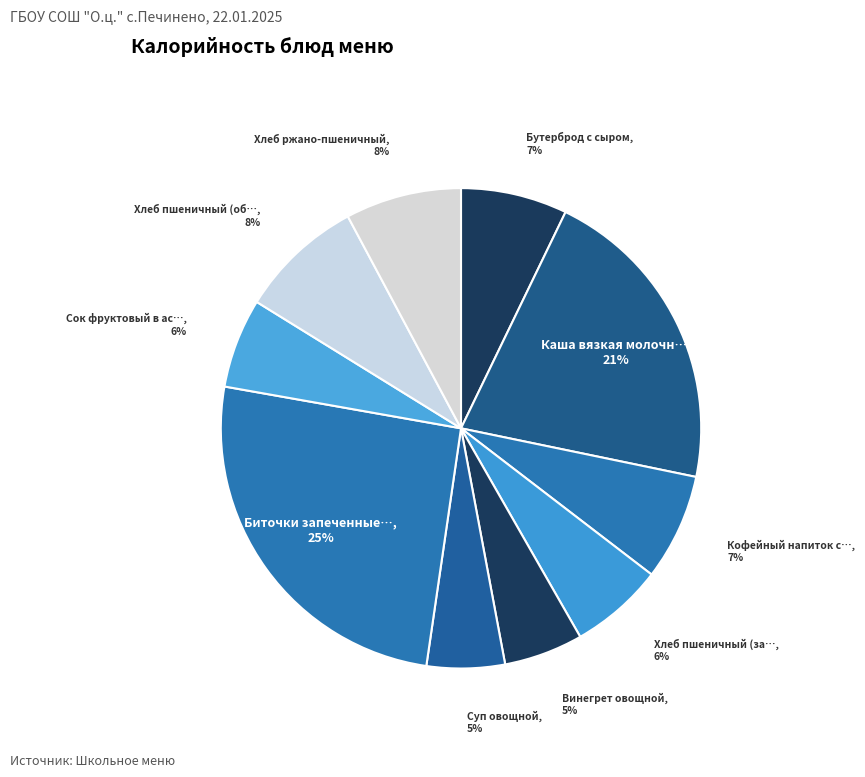

How many segments does this pie chart have?

10